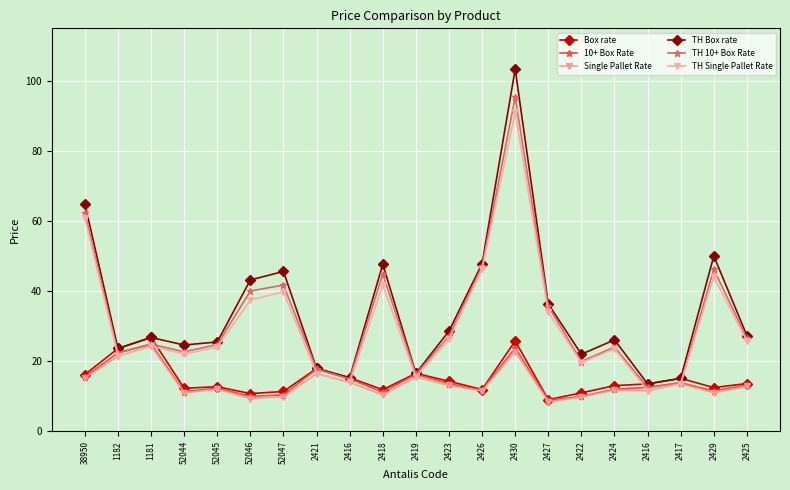

Reading right to left, transcribe all the data shown in this chart.

Box rate: 13.7	12.5	15.2	13.6	13.1	11.0	9.1	25.8	12.0	14.3	16.6	11.9	15.3	18.0	11.4	10.8	12.8	12.3	26.8	23.7	16.2
10+ Box Rate: 13.3	11.6	13.9	12.6	12.1	10.0	8.9	23.8	11.8	13.6	16.3	11.2	15.0	17.8	10.4	10.0	12.4	11.4	24.9	22.4	15.6
Single Pallet Rate: 12.9	11.0	13.6	11.6	11.8	9.8	8.5	22.8	11.6	13.1	15.5	10.4	14.0	16.5	10.0	9.4	12.1	11.0	24.4	21.5	15.2
TH Box rate: 27.3	50.1	15.2	13.6	26.1	22.0	36.4	103.4	47.9	28.6	16.6	47.7	15.3	18.0	45.6	43.2	25.5	24.7	26.8	23.7	64.9
TH 10+ Box Rate: 26.5	46.2	13.9	12.6	24.1	20.0	35.8	95.3	47.2	27.2	16.3	44.9	15.0	17.8	41.8	40.1	24.8	22.7	24.9	22.4	62.3
TH Single Pallet Rate: 25.8	44.1	13.6	11.6	23.6	19.6	34.0	91.0	46.2	26.2	15.5	41.8	14.0	16.5	39.8	37.5	24.1	22.1	24.4	21.5	60.9